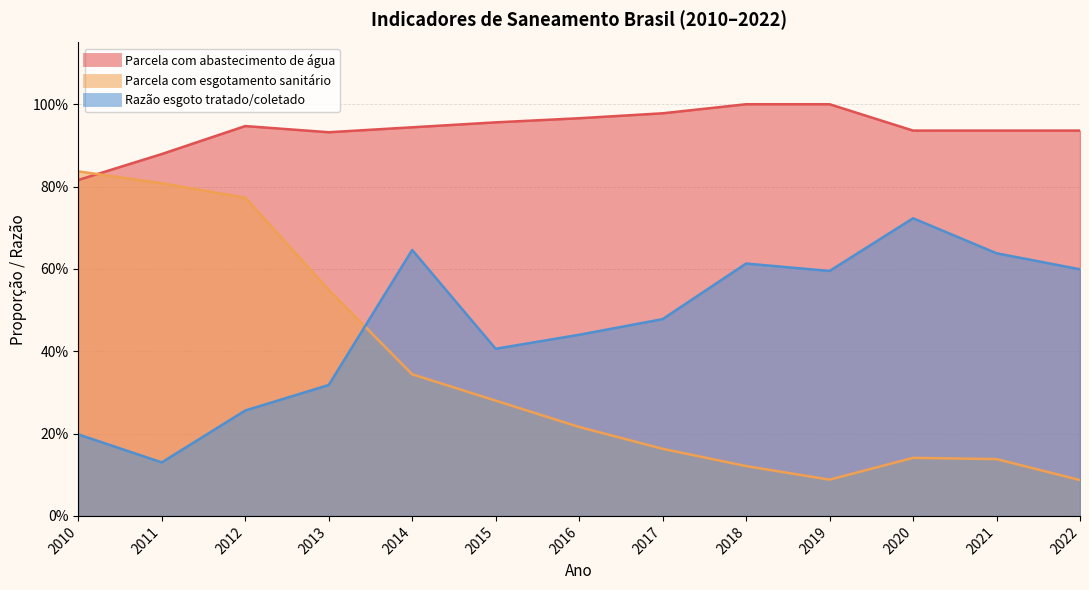

Is the value of Razão esgoto tratado/coletado at 2012 greater than the value of Parcela com abastecimento de água at 2019?

No